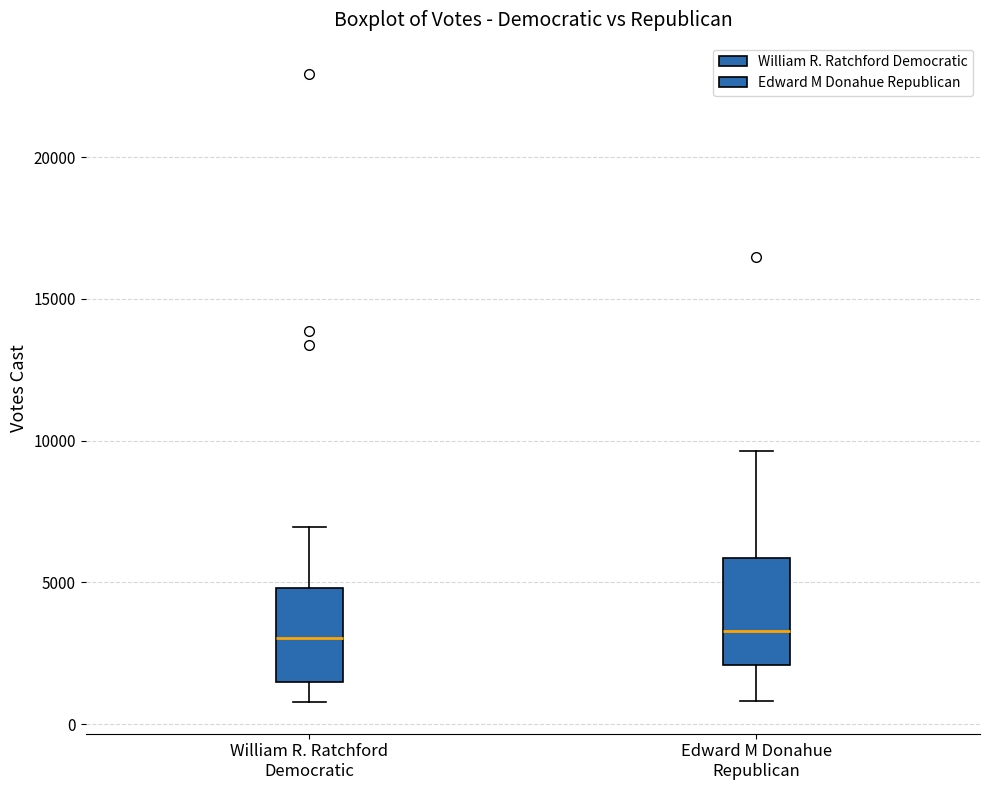

Reading left to right, transcribe this box plot: for each box, give where its median line is, the range the box spans, and where its two whiskers end, as read against the y-axis. The values are not printed on the chart, so give them approximately, as read against the axis.

William R. Ratchford Democratic: median 3000, box 1500 to 5000, whiskers 1000 to 7000
Edward M Donahue Republican: median 3500, box 2000 to 6000, whiskers 1000 to 9500